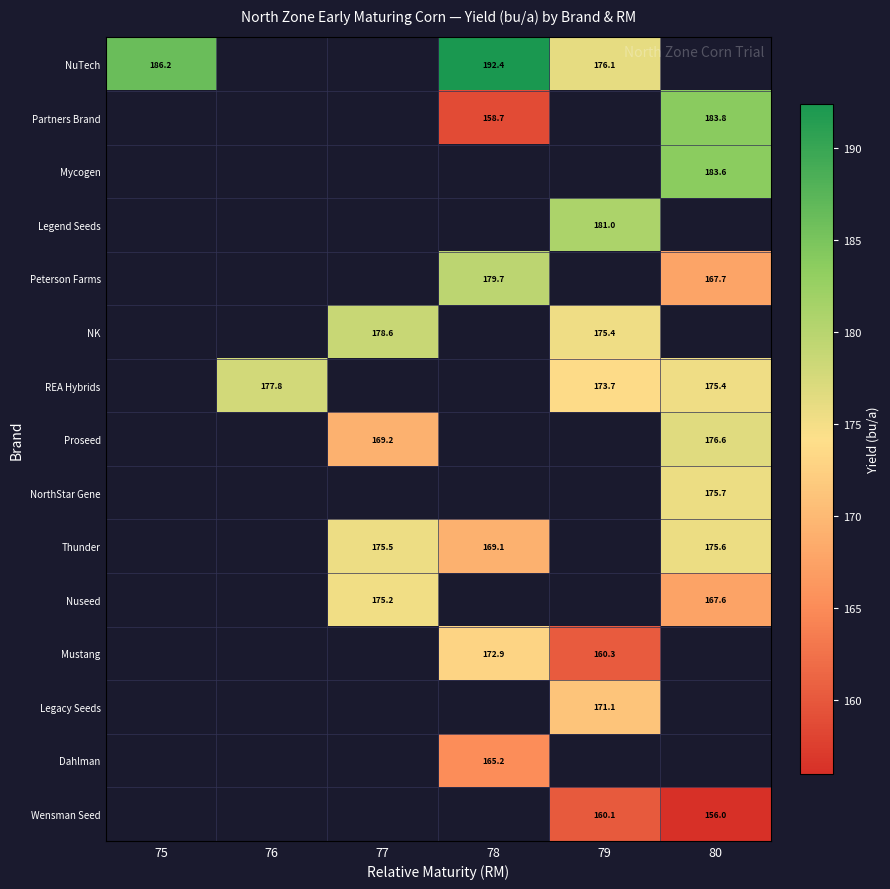

Between 77 and 80, which is larger?

80